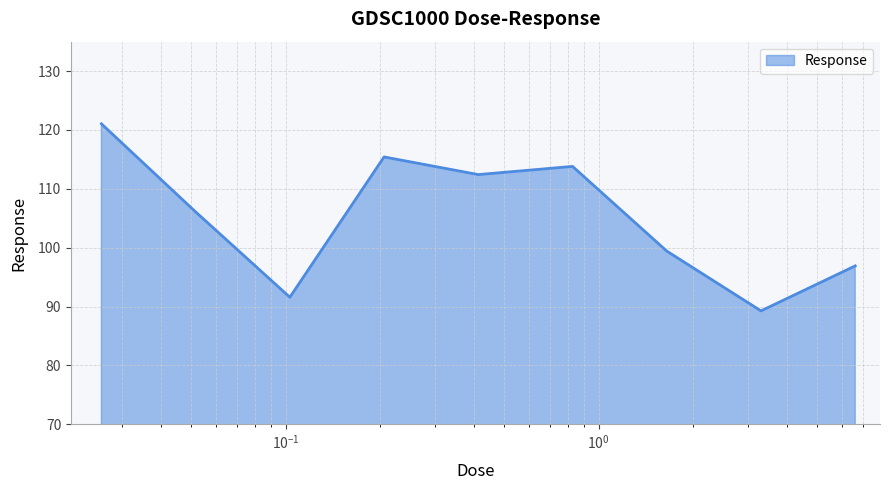

True or false: the data has more than 1 interior local peaks.

True